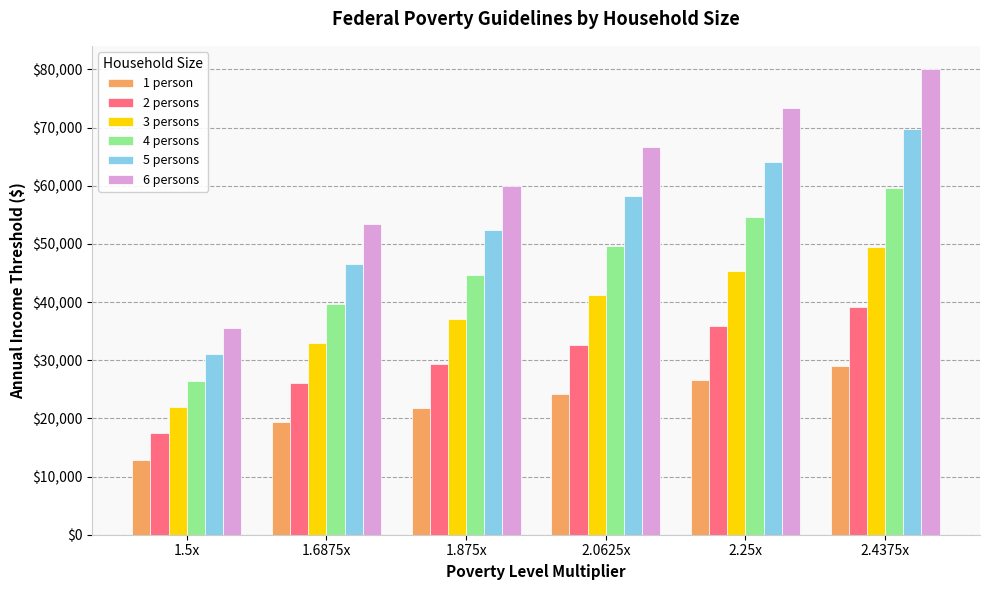

How many values in the 4 persons series are below 49687?

3